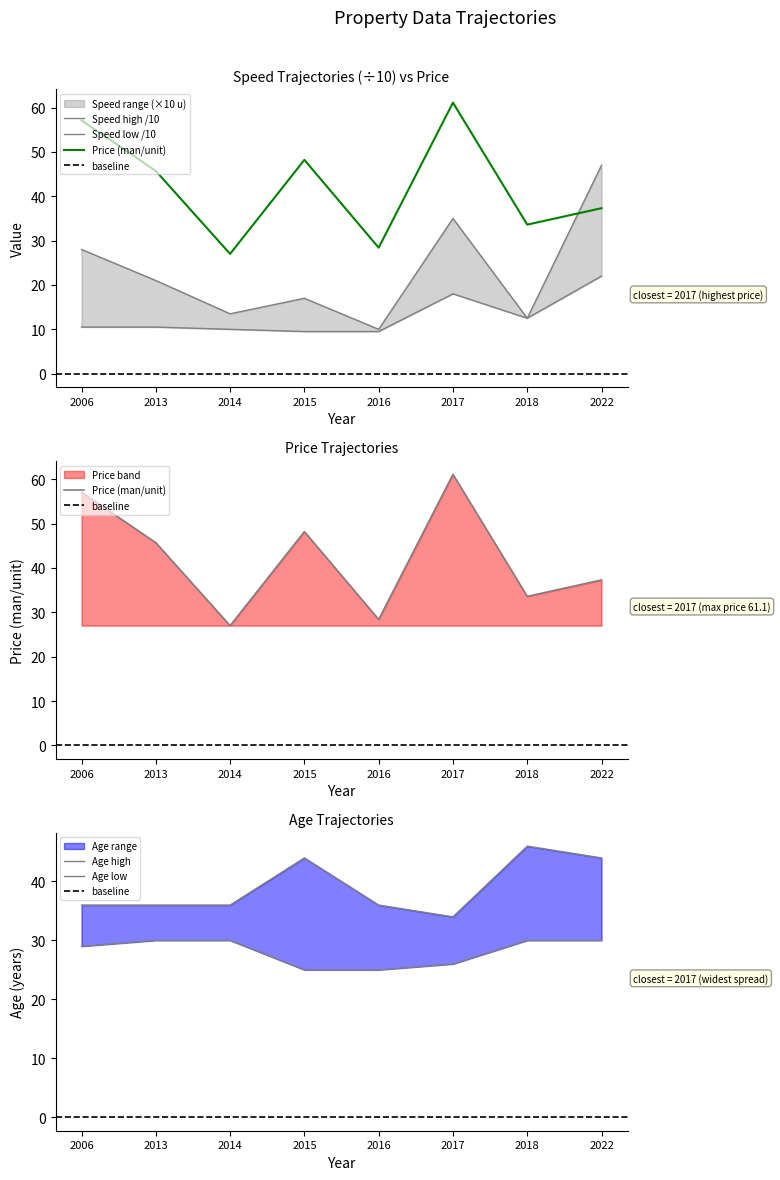

Which series has the largest total across all categories?

Price (man/unit)